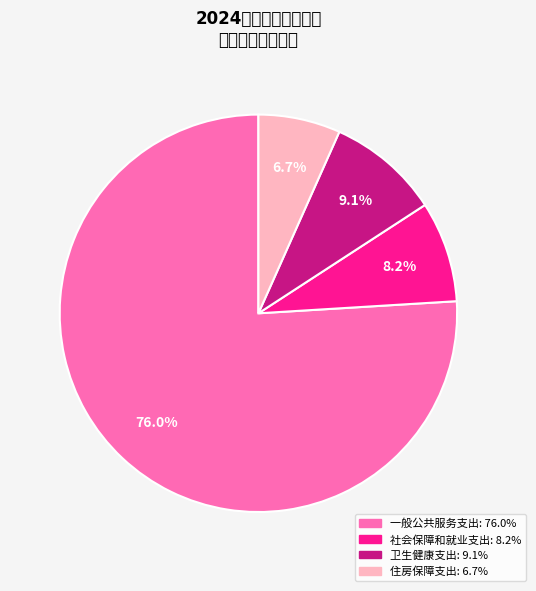

What percentage is the 住房保障支出 slice, to the nearest percent?

7%